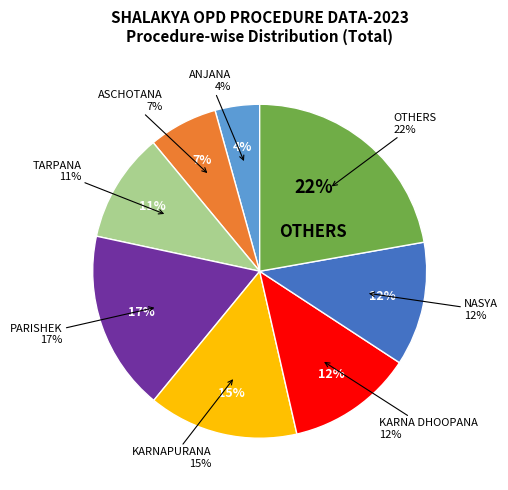

What percentage is the KARNAPURANA slice, to the nearest percent?

15%